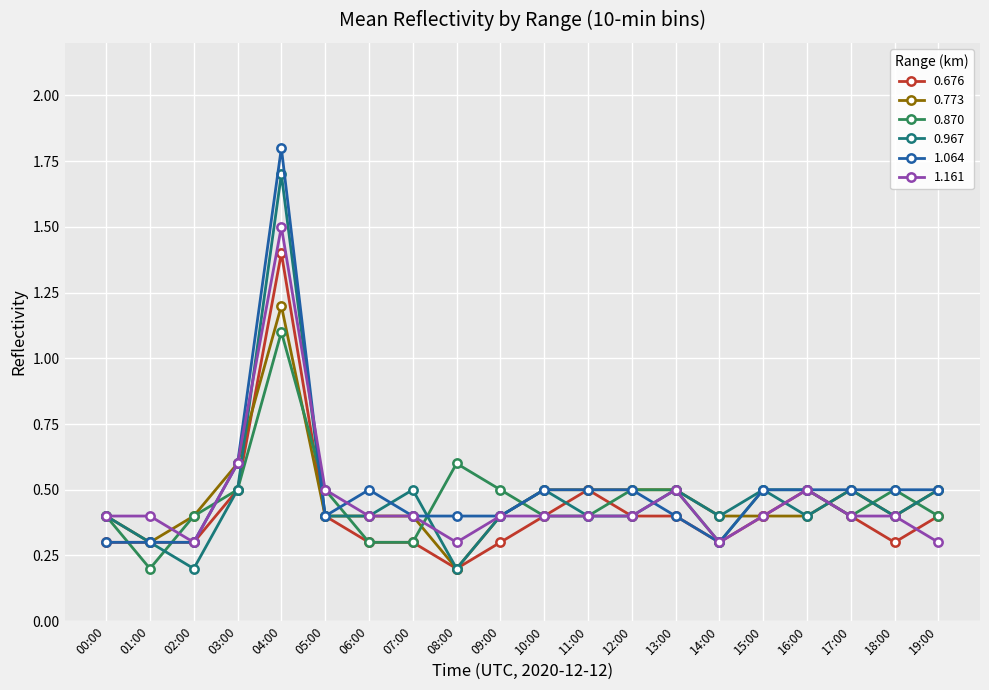

What is the highest value of the 1.161 series?

1.5